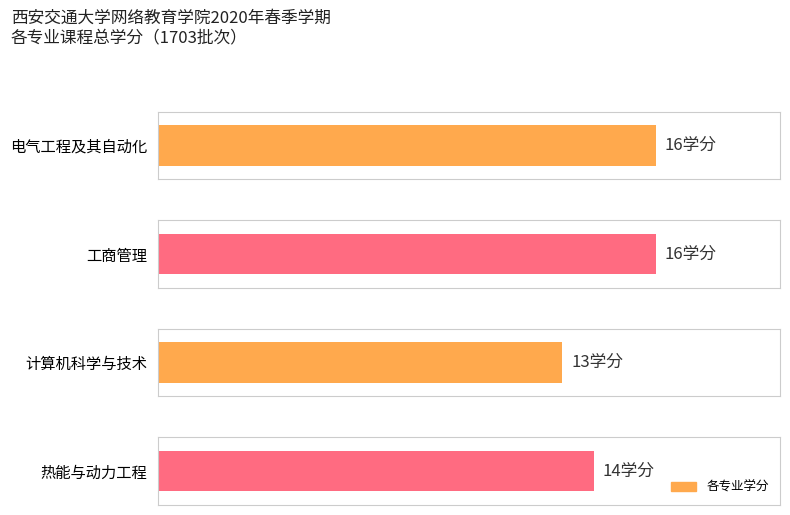

Reading right to left, what are all the values shown in this chart?

热能与动力工程=14	计算机科学与技术=13	工商管理=16	电气工程及其自动化=16